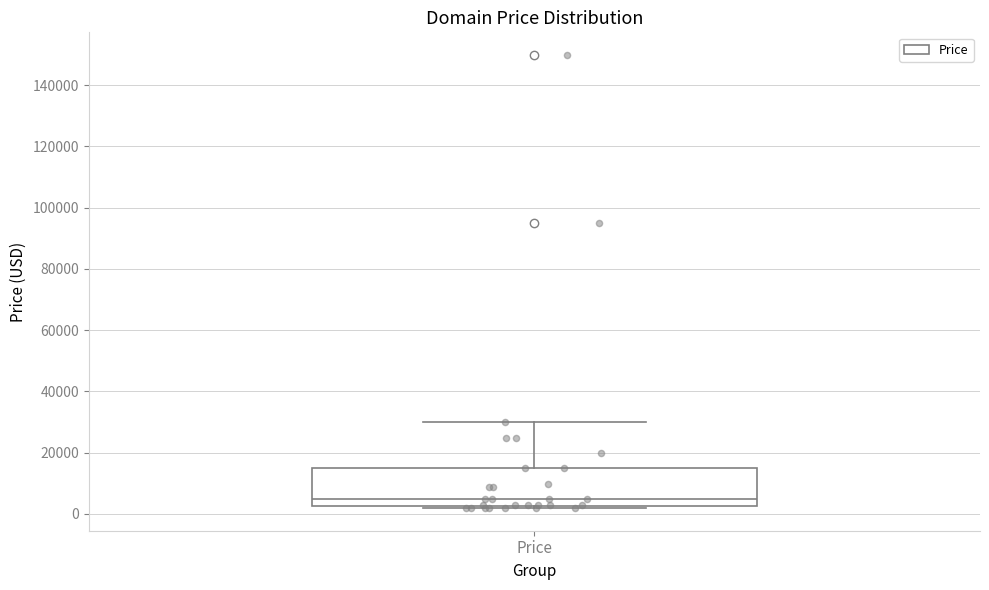

Read this box plot against the y-axis: the position of the median line, the range covered by the box, and the ends of both whiskers. The values are not printed on the chart, so give them approximately, as read against the axis.

median 4000, box 2000 to 14000, whiskers 2000 (just below the box's lower edge) to 30000